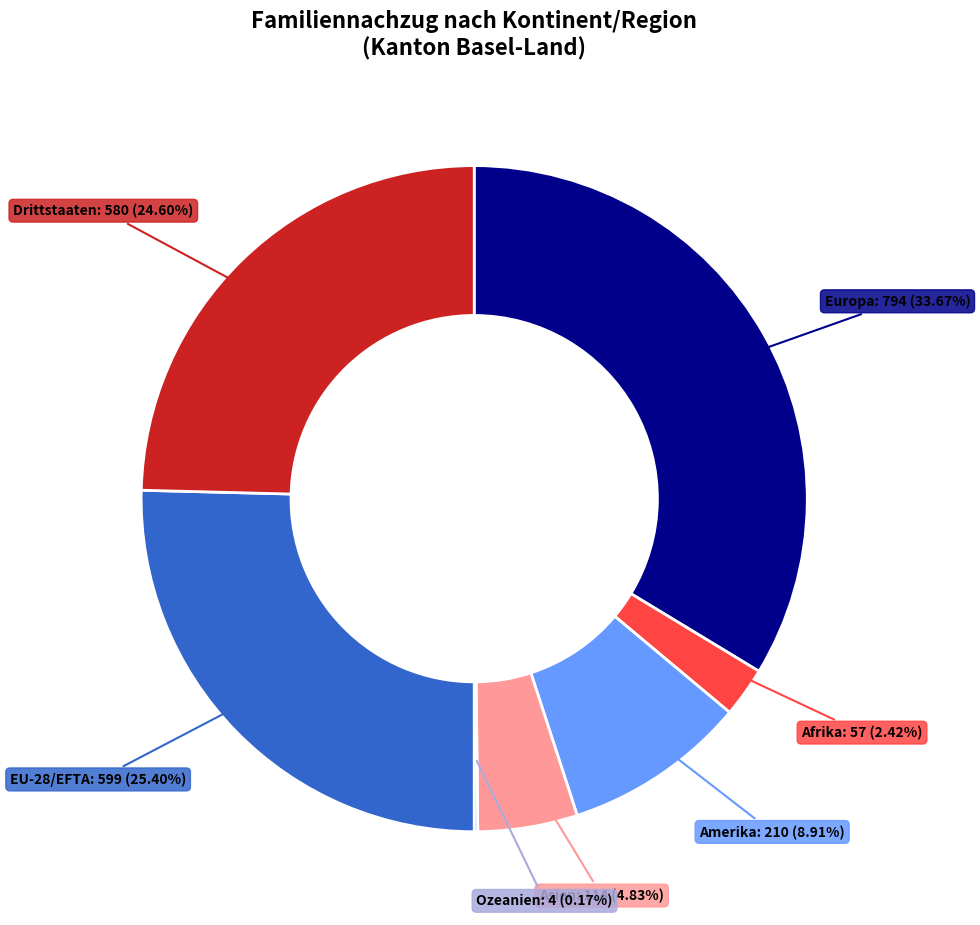

Is there a majority slice in this chart?

No